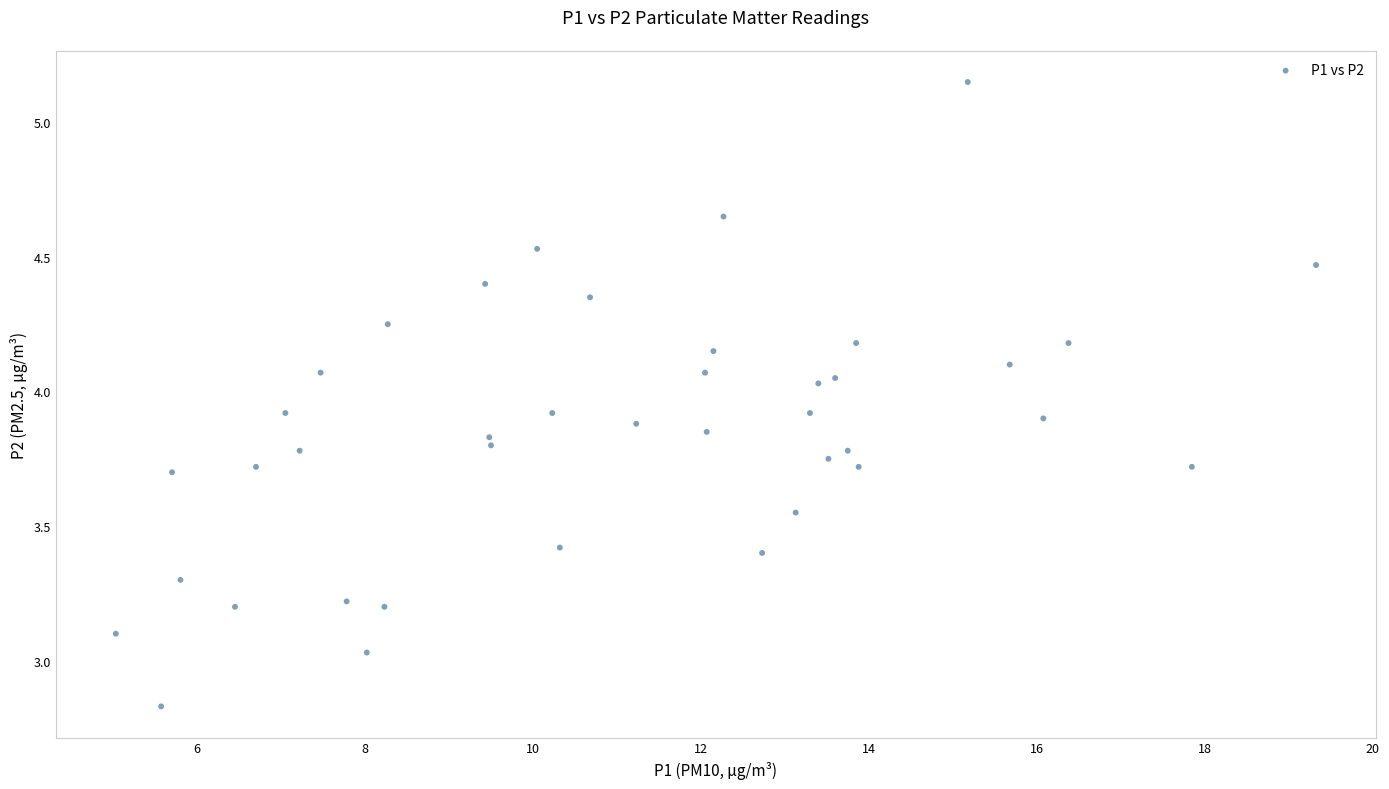

What is the range of X values (max minus min)?

14.3